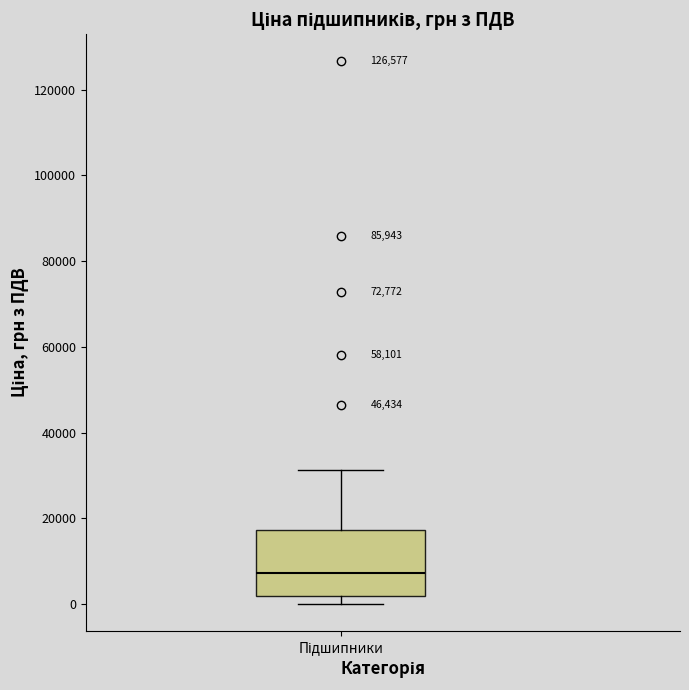

Where is the upper edge of the box for Підшипники on the y-axis? The values are not printed on the chart, so give them approximately, as read against the axis.

18000